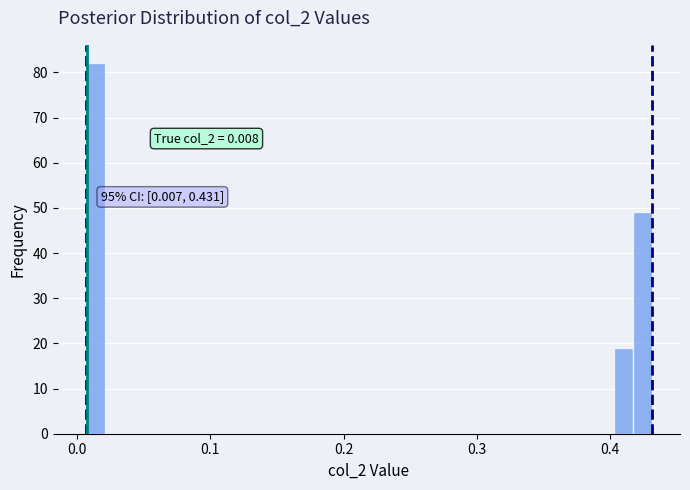

Read against the x-axis, roughly where is the centre of the tallest bar?

0.01